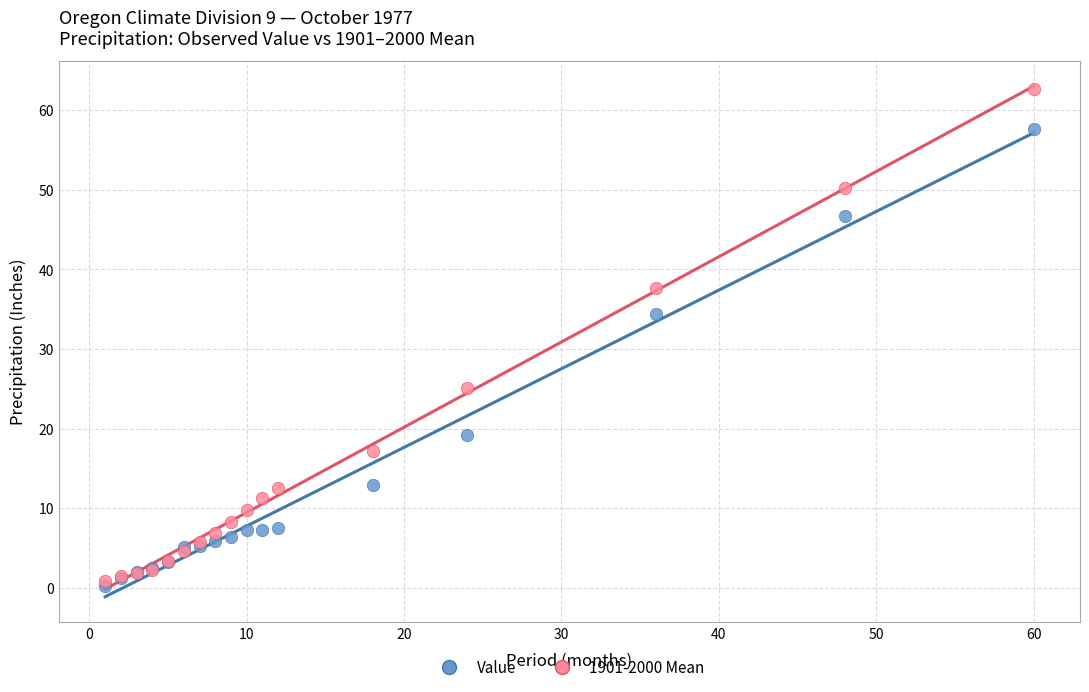

In the Value series, what Y value is closest to 28?

34.5